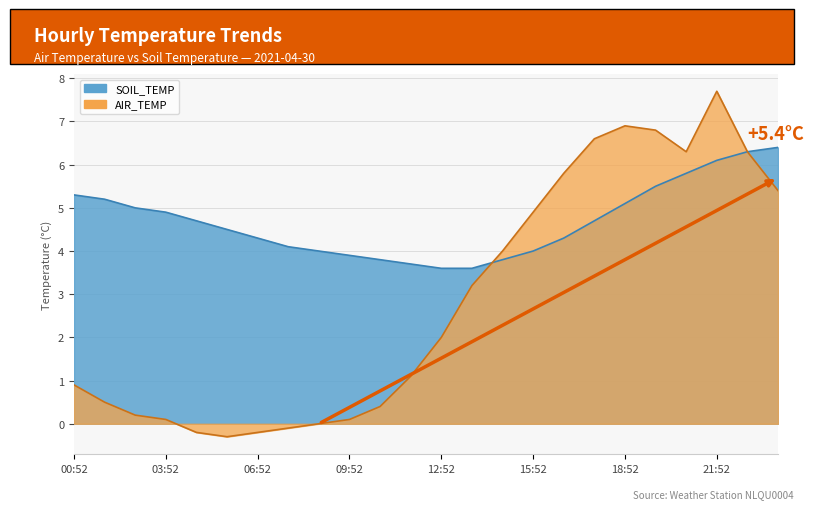

Does the chart display data point markers on the line(s)?

No